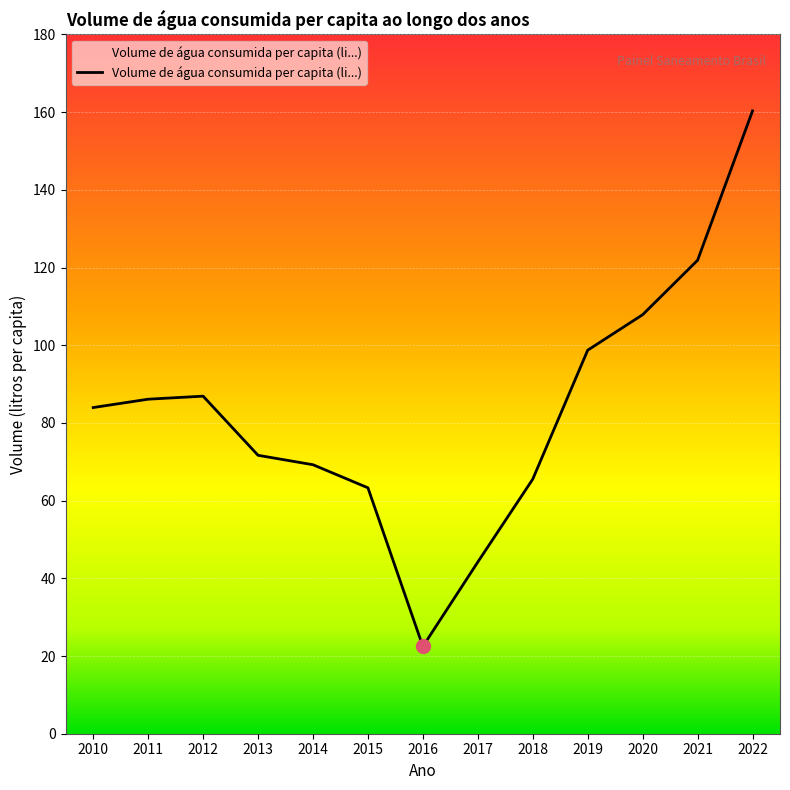

Approximately how many times larger is the value at 2016 compared to 2014?

0.3